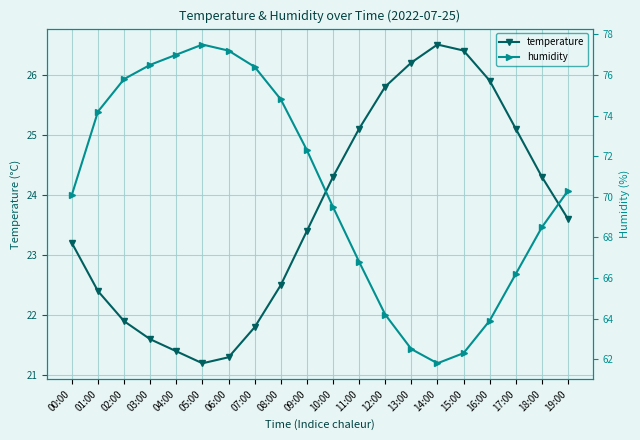

List the series in order of their overall mean, highest first.

humidity, temperature